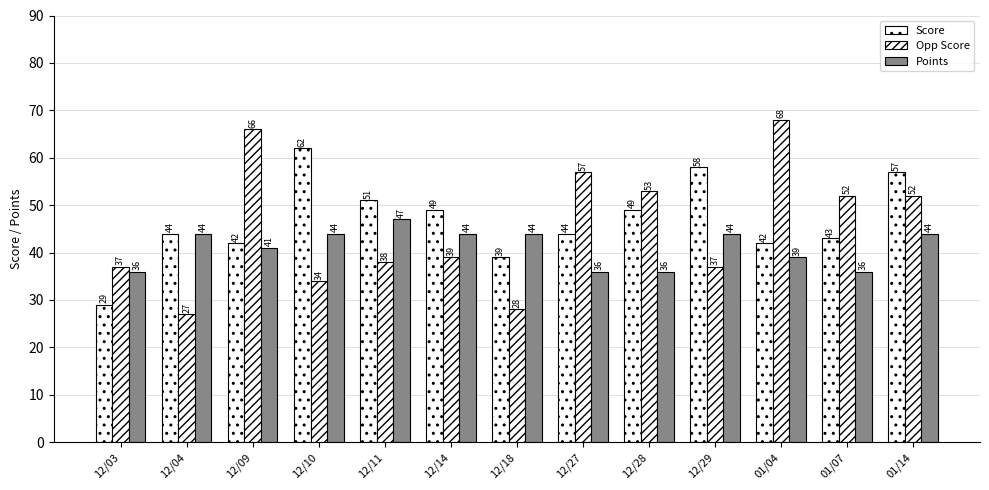

How many values in the Opp Score series are below 39?

6